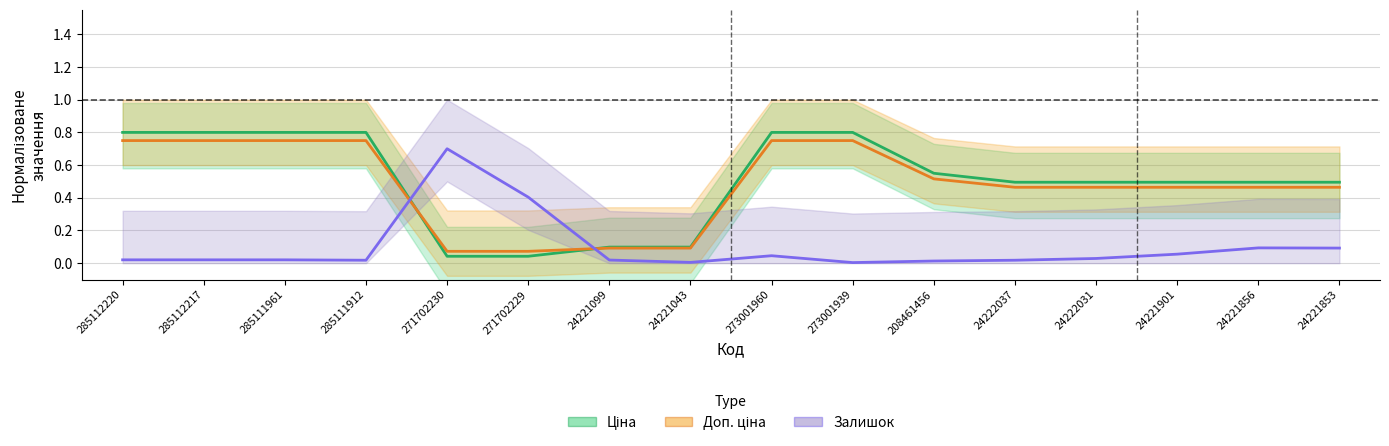

Which has a higher value, 285112217 or 273001939?

285112217